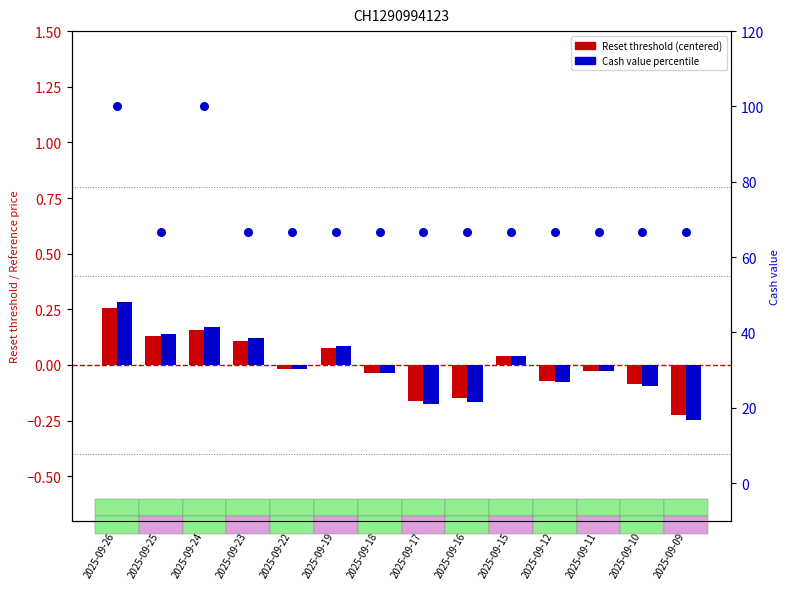

Which series reaches the minimum Y coordinate?

Reference price (centered)